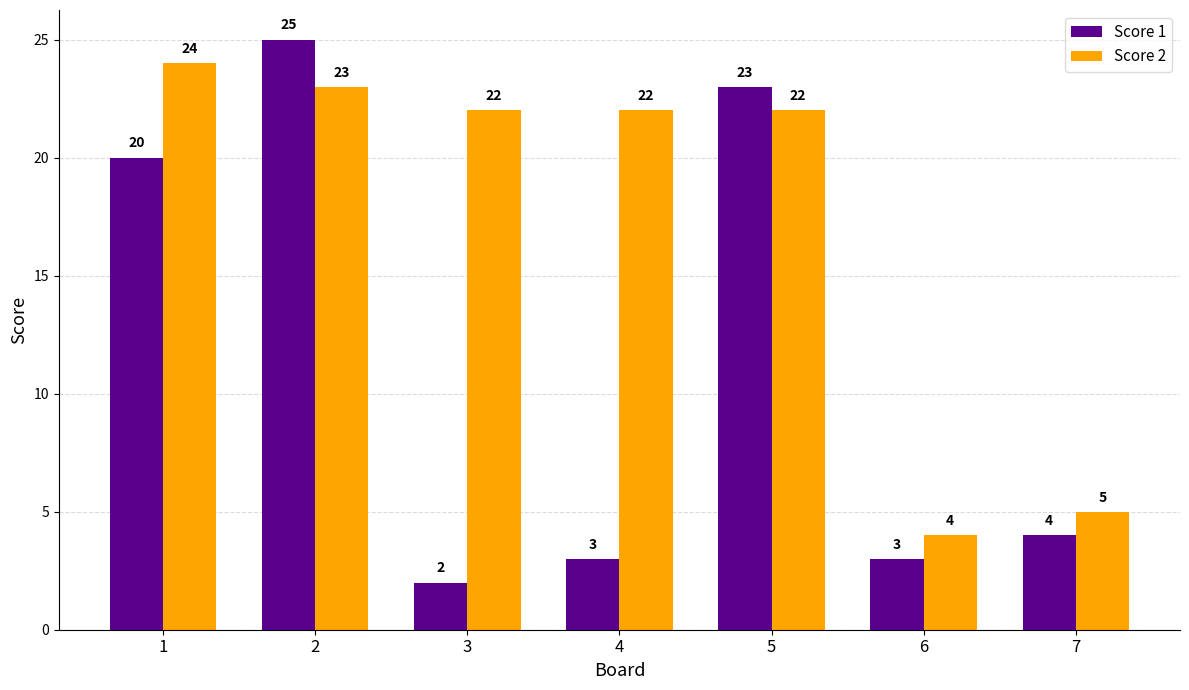

Which series changed the most between 4 and 7?

Score 2